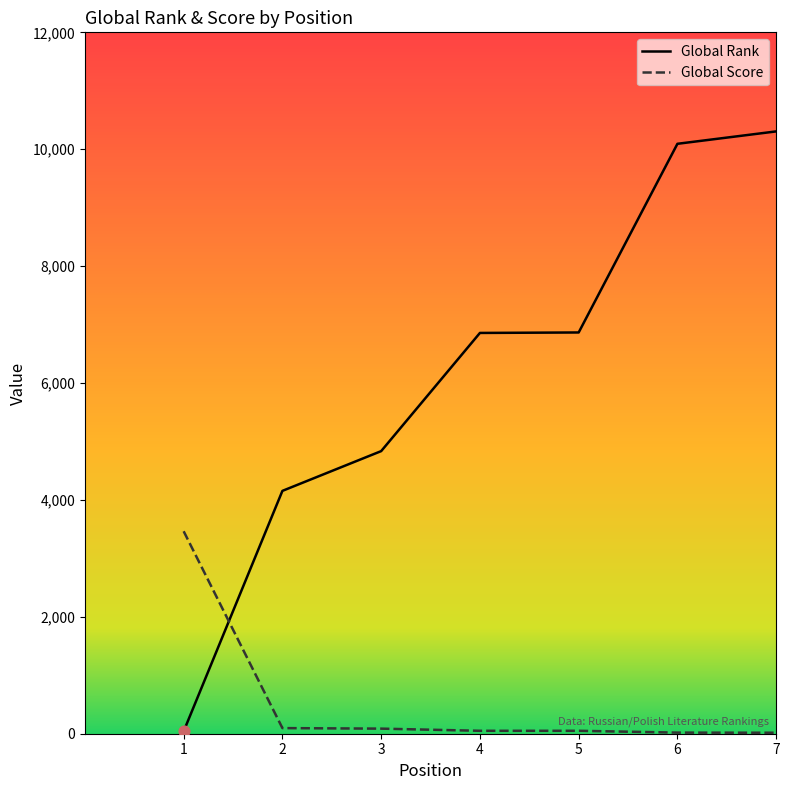

Which series has the largest range (max minus min)?

Global Rank